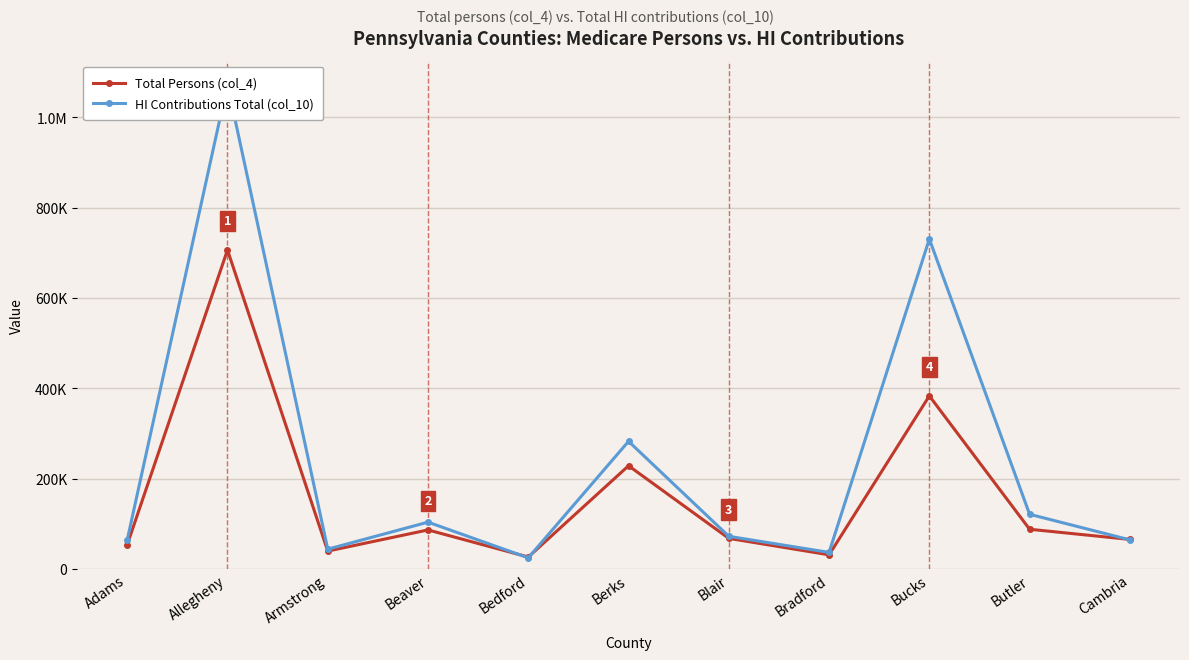

What is the value of the HI Contributions Total (col_10) point at the 6th from the left?

282874